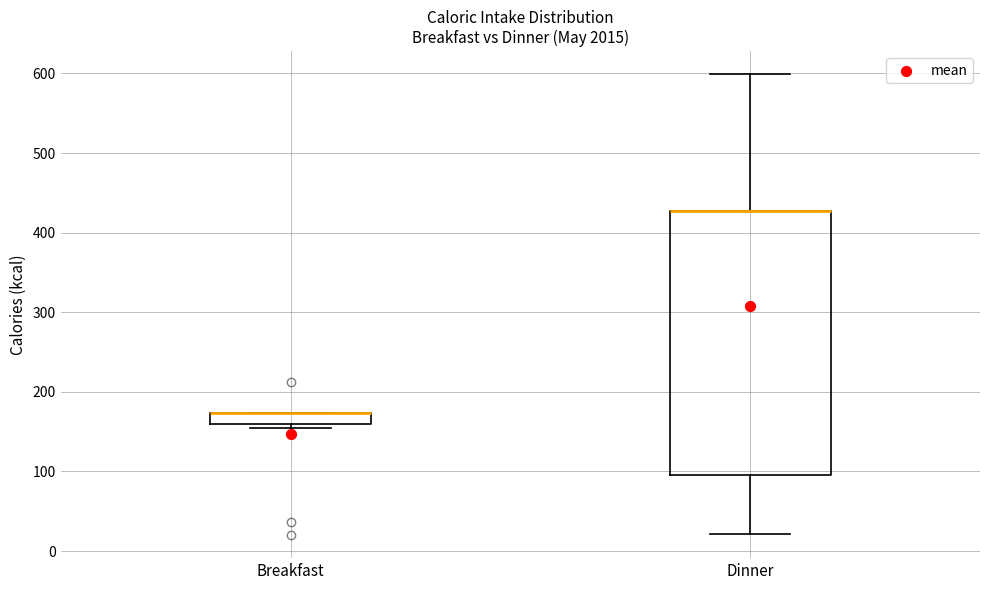

Where is the upper edge of the box for Dinner on the y-axis? The values are not printed on the chart, so give them approximately, as read against the axis.

430